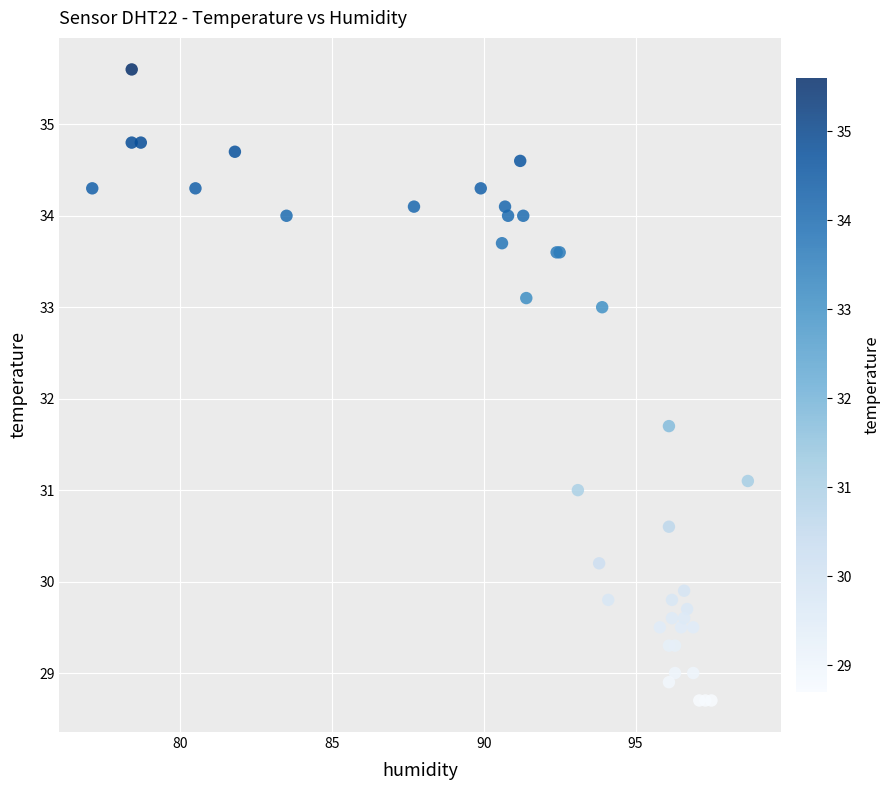

What Y value in the scatter plot is closest to 32?

31.7